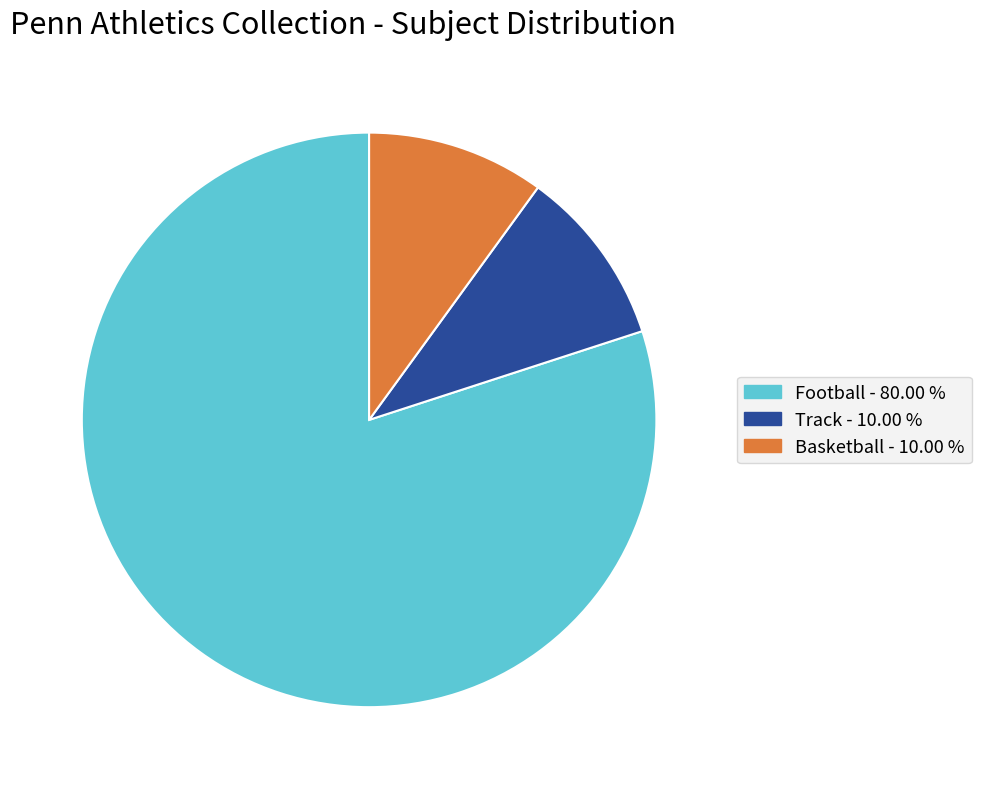

Does any single category account for the majority?

Yes